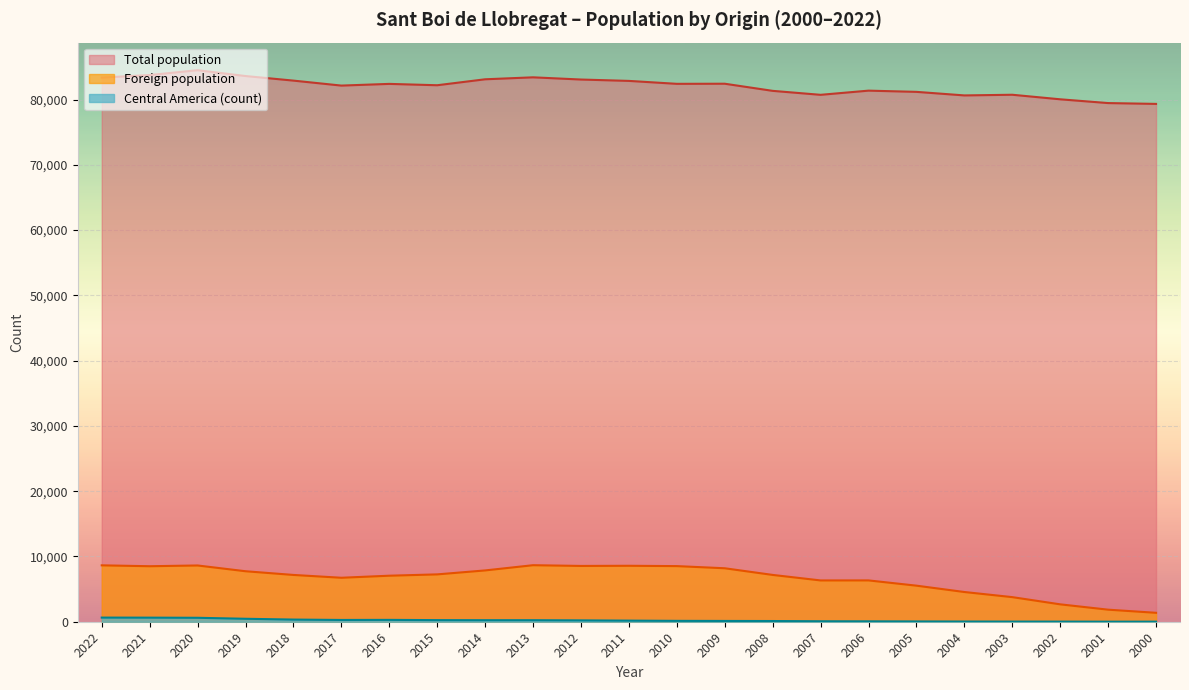

What is the spread (max minus min) of values at 2014?

82873